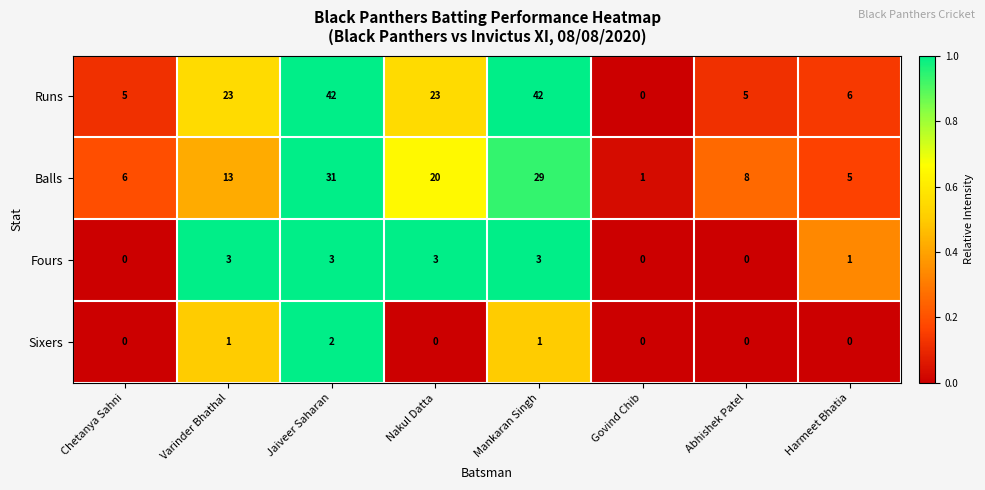

Count the number of data series in this chart.

4